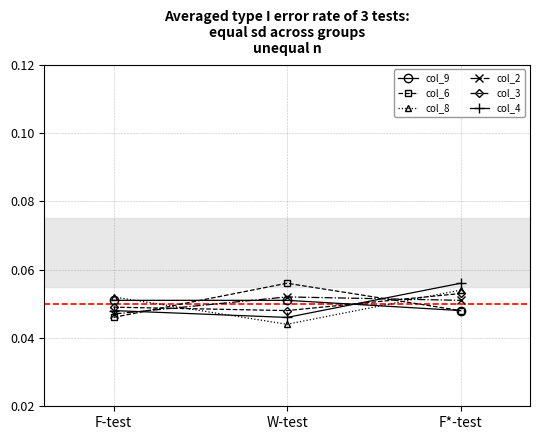

The value of col_2 at F-test is 0.1. True or false?

False